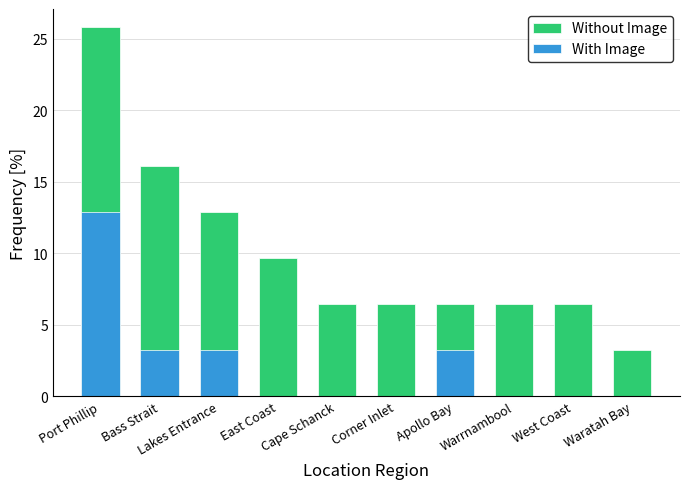

What are all the series names shown in the legend?

Without Image, With Image